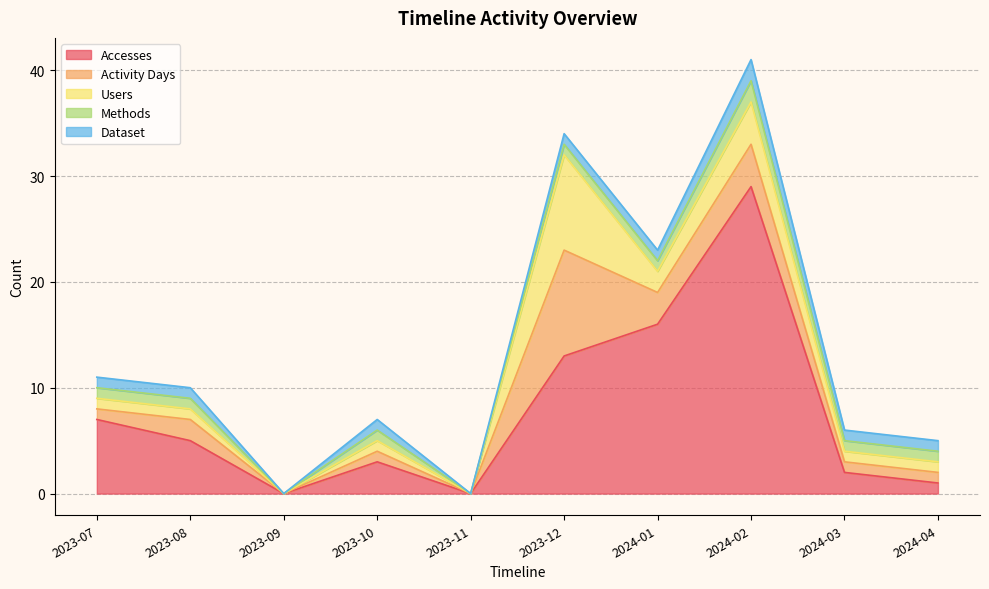

Reading right to left, what are all the values shown in this chart?

Accesses: 2024-04=1	2024-03=2	2024-02=29	2024-01=16	2023-12=13	2023-11=0	2023-10=3	2023-09=0	2023-08=5	2023-07=7
Activity Days: 2024-04=1	2024-03=1	2024-02=4	2024-01=3	2023-12=10	2023-11=0	2023-10=1	2023-09=0	2023-08=2	2023-07=1
Users: 2024-04=1	2024-03=1	2024-02=4	2024-01=2	2023-12=9	2023-11=0	2023-10=1	2023-09=0	2023-08=1	2023-07=1
Methods: 2024-04=1	2024-03=1	2024-02=2	2024-01=1	2023-12=1	2023-11=0	2023-10=1	2023-09=0	2023-08=1	2023-07=1
Dataset: 2024-04=1	2024-03=1	2024-02=2	2024-01=1	2023-12=1	2023-11=0	2023-10=1	2023-09=0	2023-08=1	2023-07=1